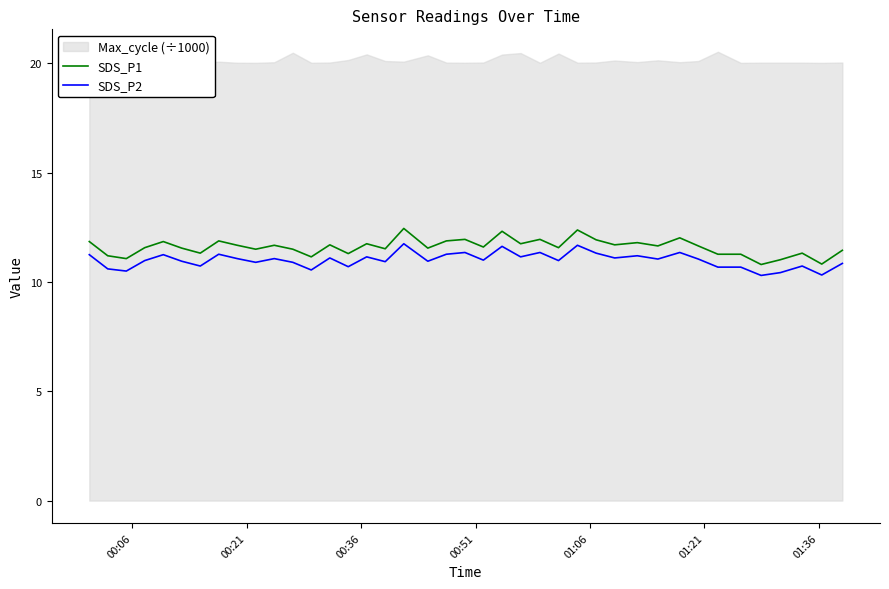

True or false: SDS_P1 and SDS_P2 intersect in this chart.

False